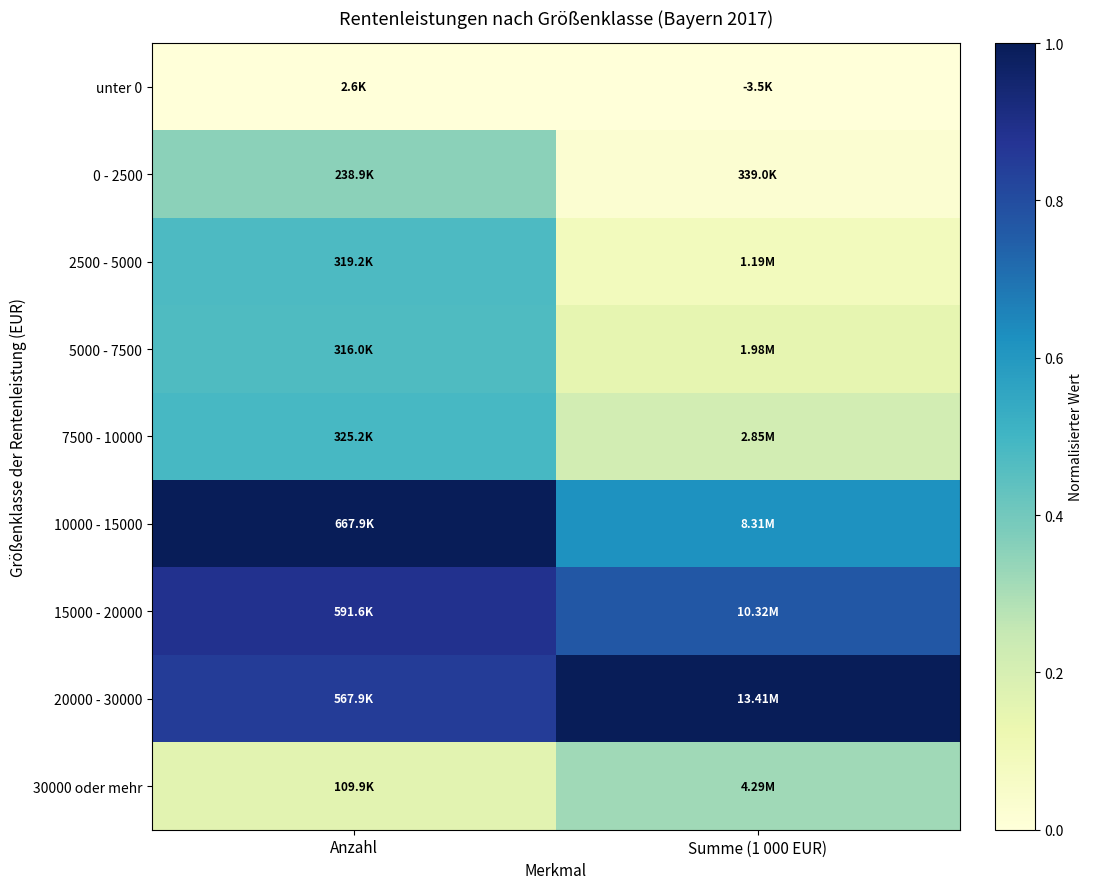

Reading left to right, list all the values displayed in this chart.

unter 0: Anzahl=0.0	Summe (1 000 EUR)=0.0
0 - 2500: Anzahl=0.4	Summe (1 000 EUR)=0.0
2500 - 5000: Anzahl=0.5	Summe (1 000 EUR)=0.1
5000 - 7500: Anzahl=0.5	Summe (1 000 EUR)=0.1
7500 - 10000: Anzahl=0.5	Summe (1 000 EUR)=0.2
10000 - 15000: Anzahl=1.0	Summe (1 000 EUR)=0.6
15000 - 20000: Anzahl=0.9	Summe (1 000 EUR)=0.8
20000 - 30000: Anzahl=0.8	Summe (1 000 EUR)=1.0
30000 oder mehr: Anzahl=0.2	Summe (1 000 EUR)=0.3